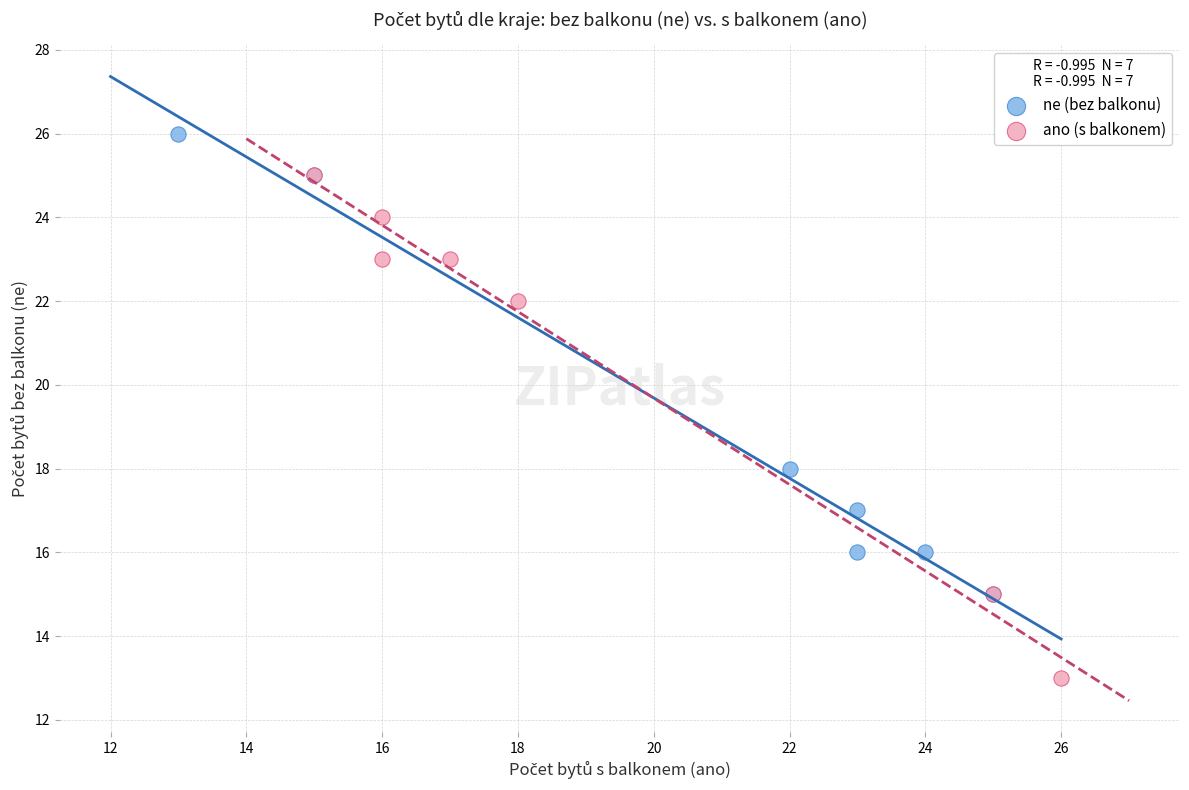

Which series reaches the maximum Y coordinate?

ne (bez balkonu)